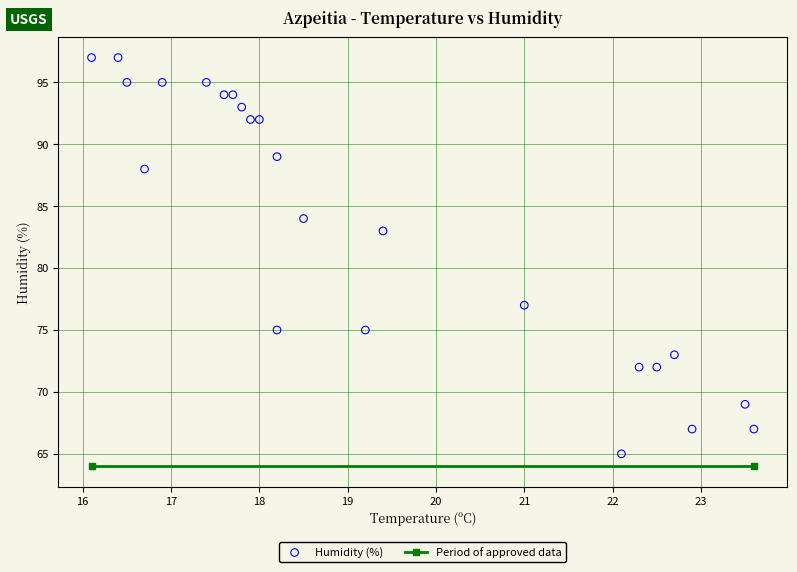

What is the range of Y values (max minus min)?

32